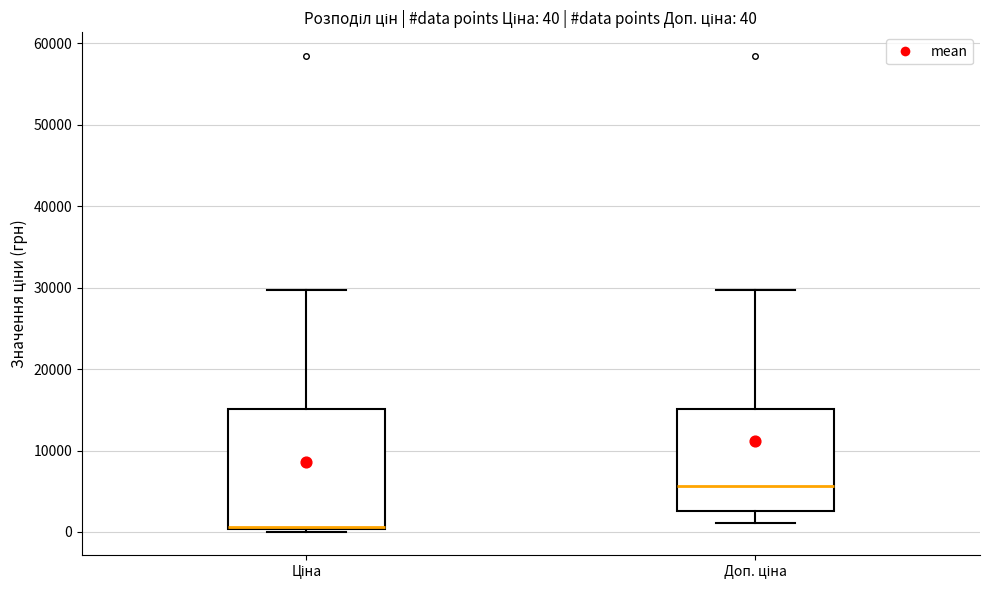

Which box's median line is the lowest?

Ціна